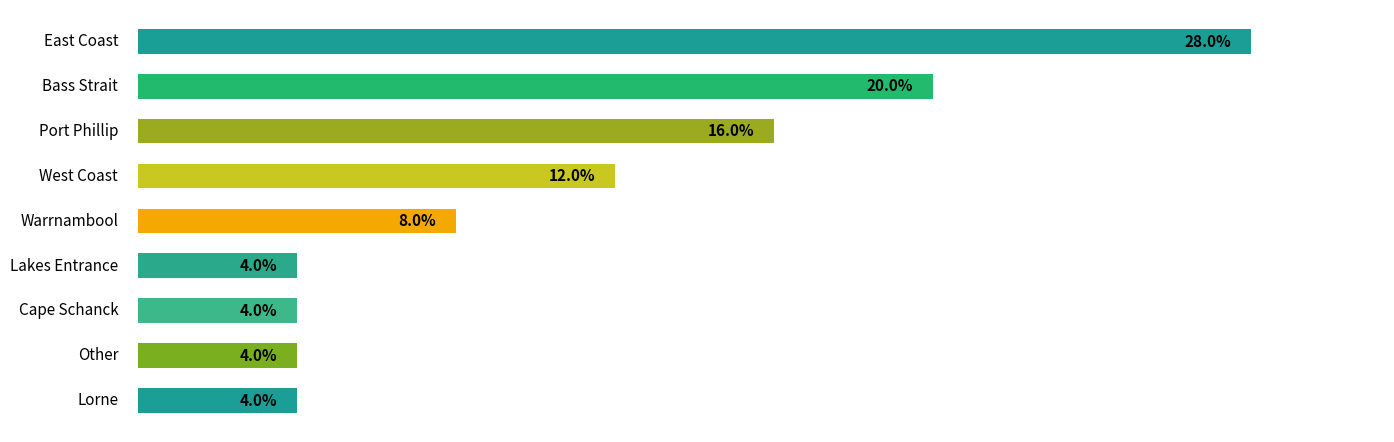

Does the chart contain any negative values?

No